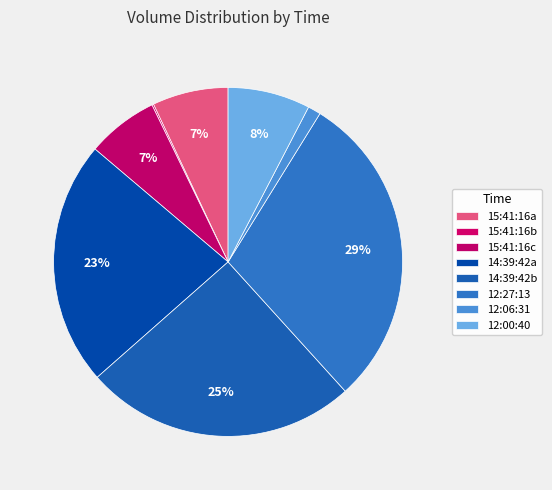

Rank the categories by value from lowest to highest.

15:41:16 (12), 12:06:31, 15:41:16 (525), 15:41:16 (558), 12:00:40, 14:39:42 (1800), 14:39:42 (2000), 12:27:13